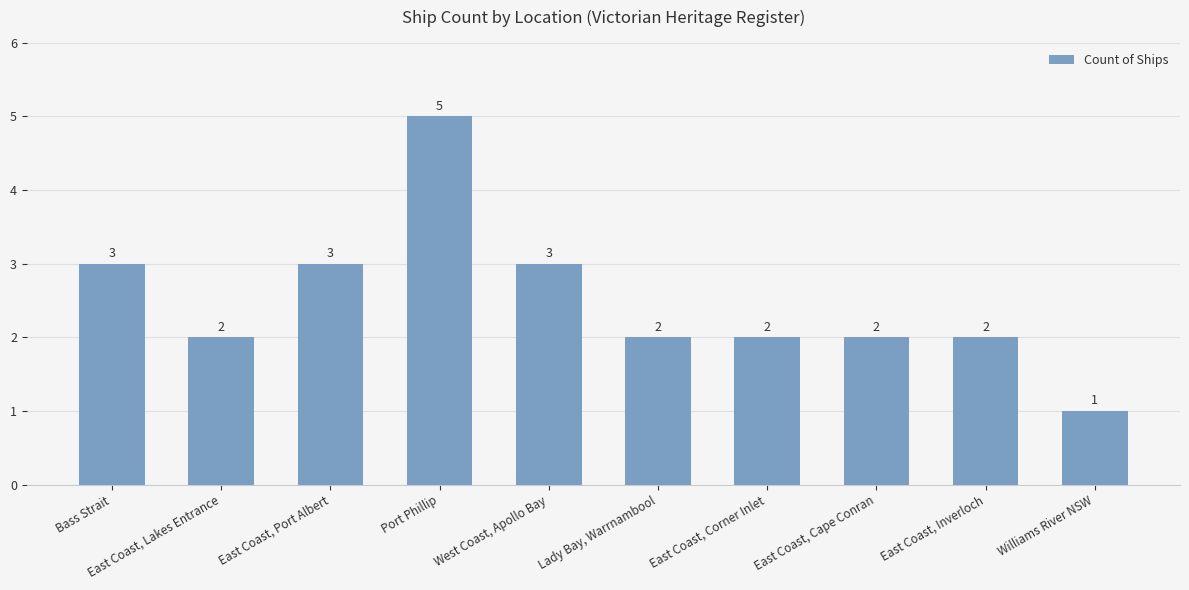

Which label corresponds to the smallest value in the chart?

Williams River NSW